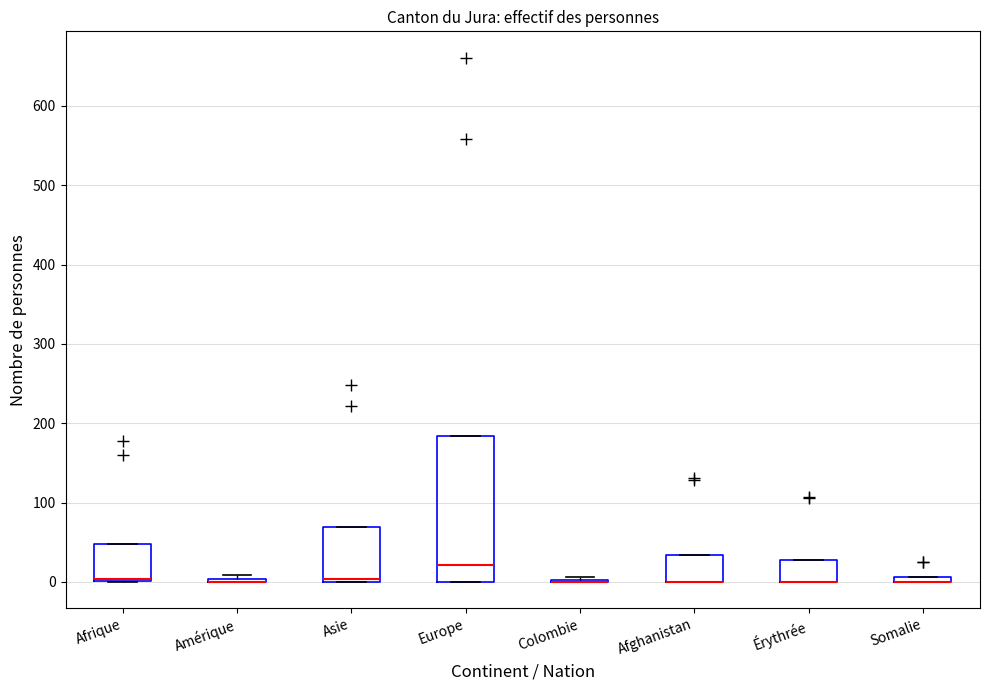

Which box is the tallest, from its lower edge to its upper edge?

Europe